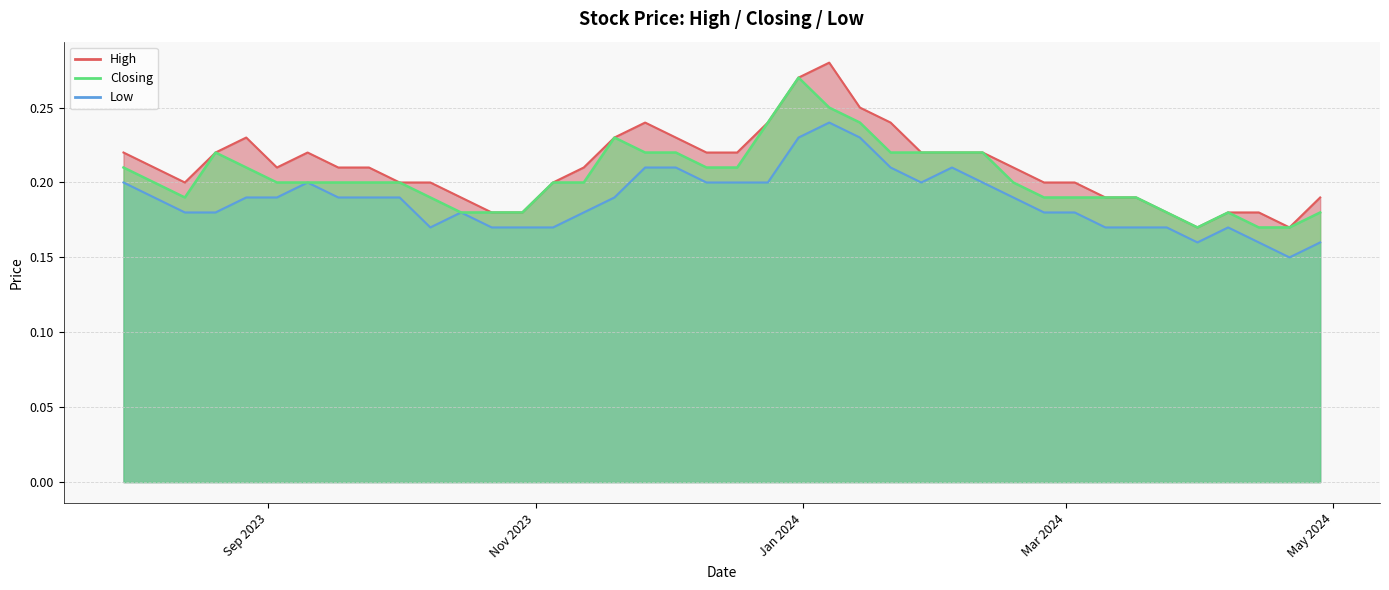

What are all the series names shown in the legend?

High, Low, Closing